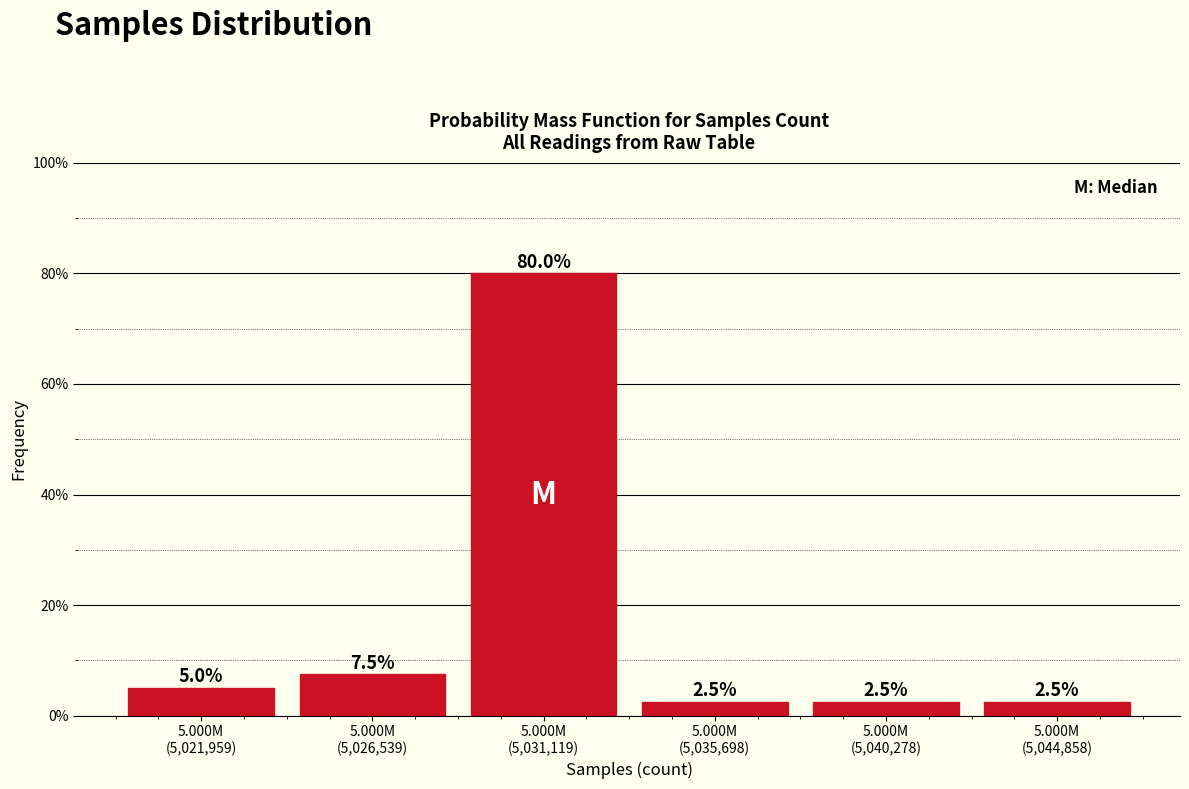

Reading left to right, transcribe all the data shown in this chart.

5.0	7.5	80.0	2.5	2.5	2.5